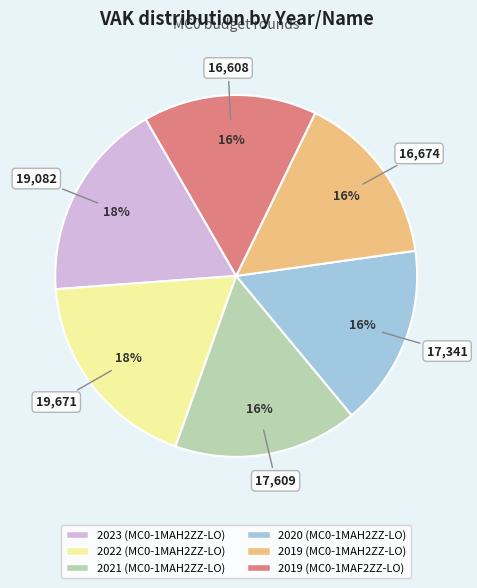

To the nearest percent, what is the average slice percentage?

17%